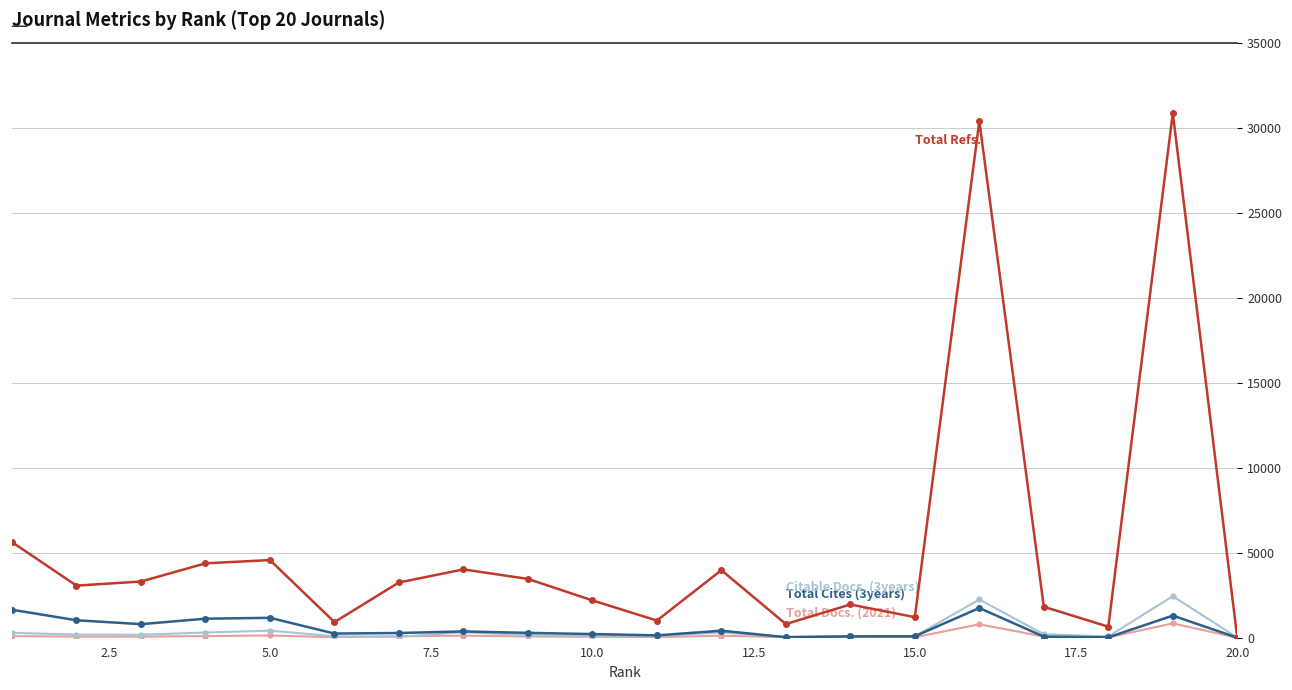

What is the maximum value shown in the chart?

30850